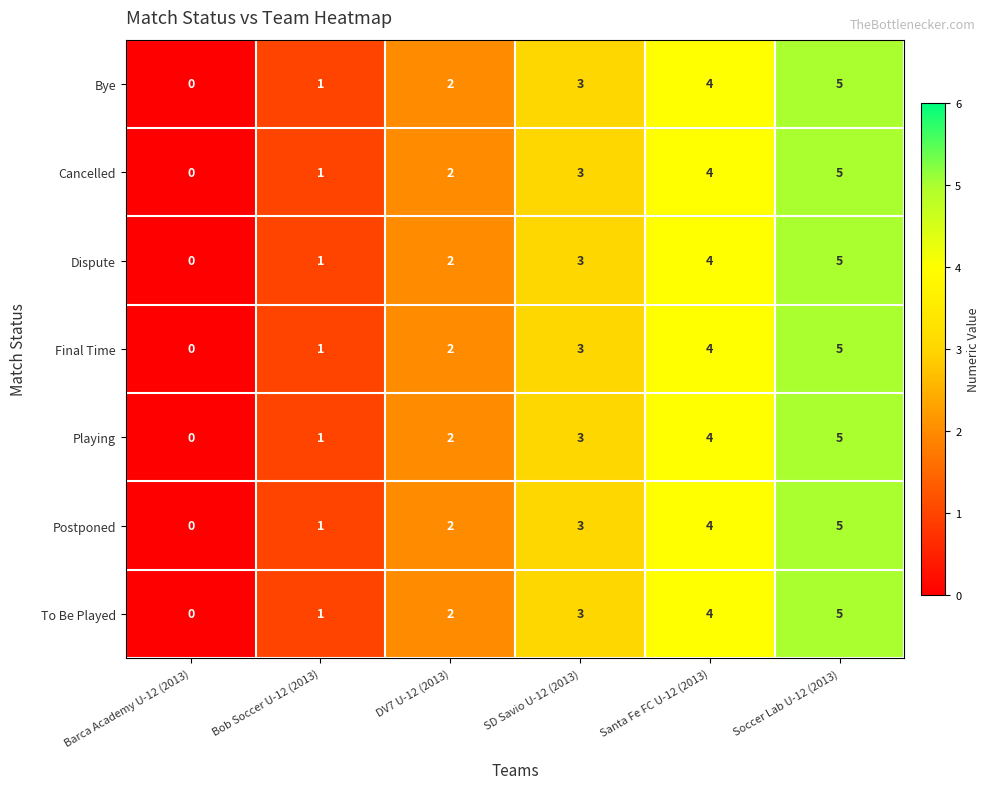

What is the total value across all series at Santa Fe FC U-12 (2013)?

28